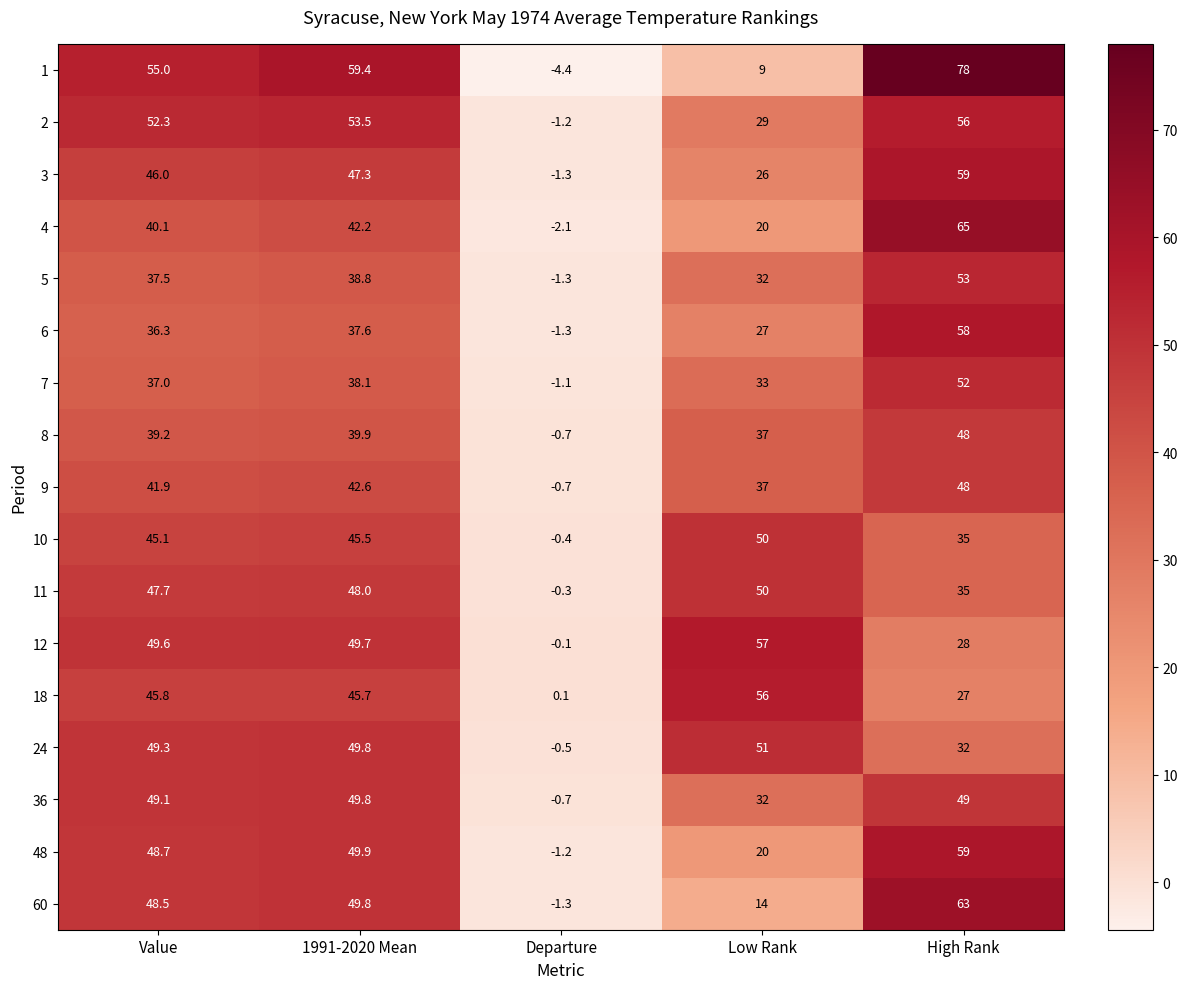

Which series has the largest range (max minus min)?

1